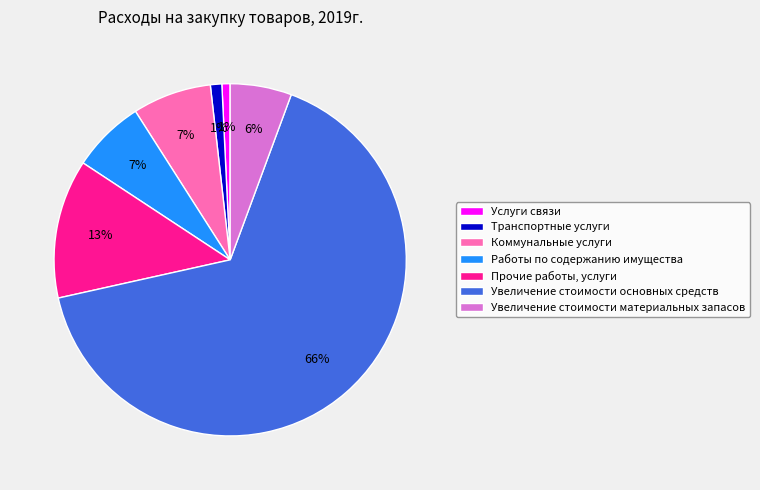

Which slice represents more than half of the pie?

Увеличение стоимости основных средств